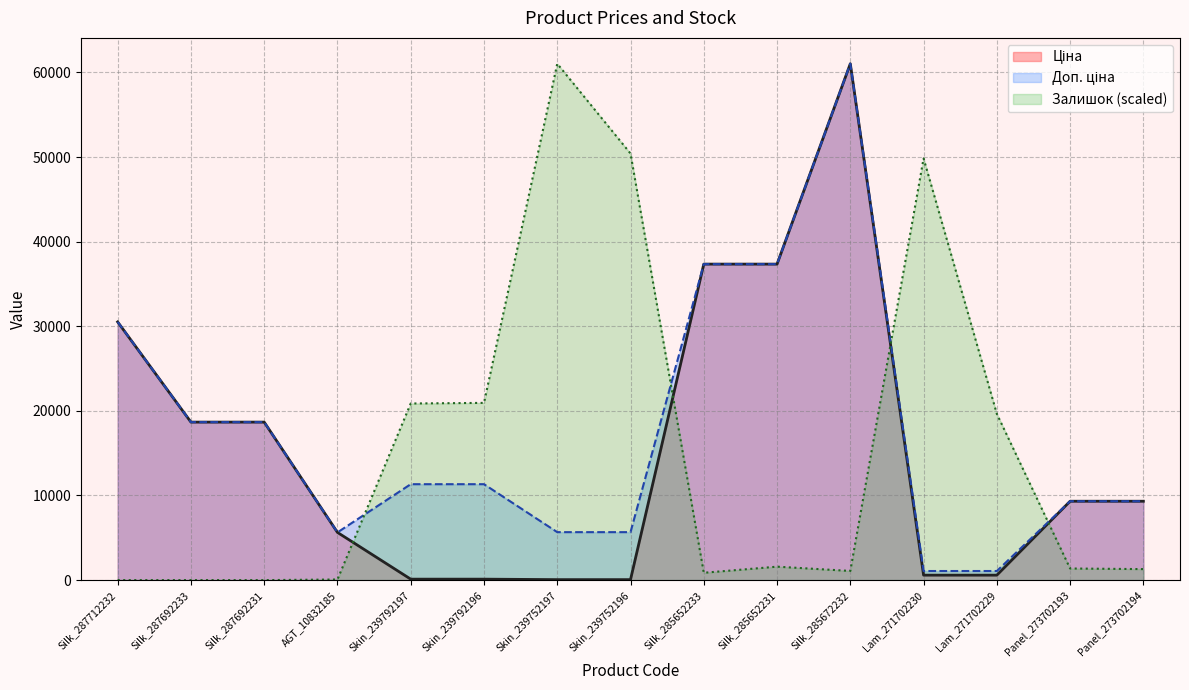

What value does the Доп. ціна series have at Panel_273702193?

9321.4